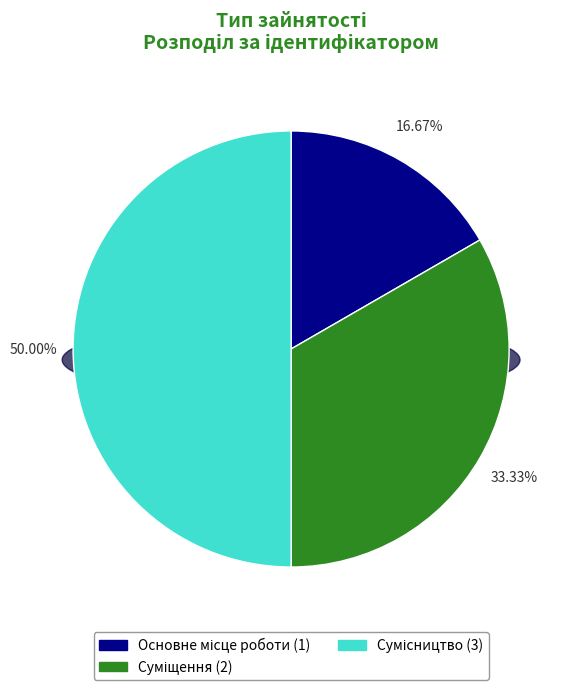

To the nearest percent, what percentage of the pie is Сумісництво?

50%